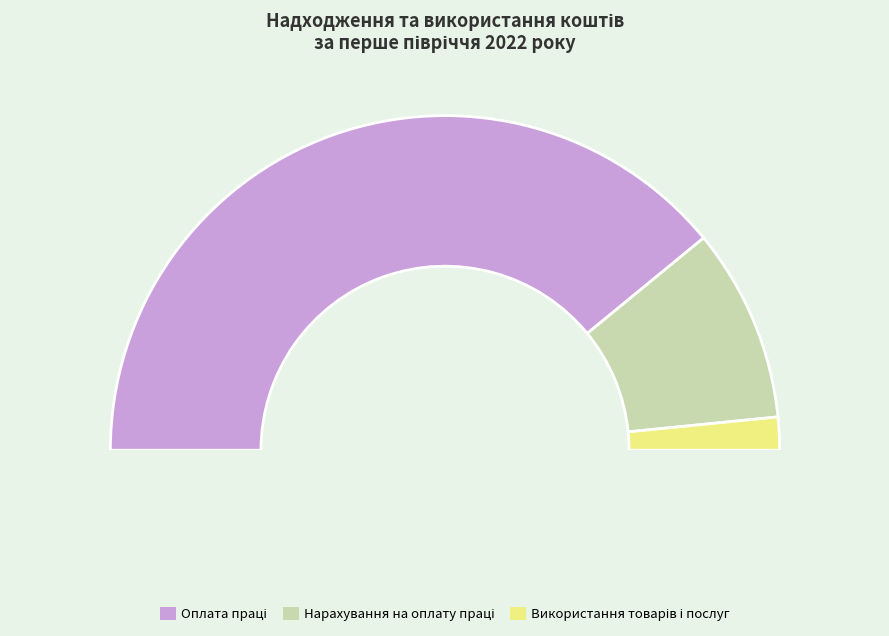

To the nearest percent, what is the average slice percentage?

33%